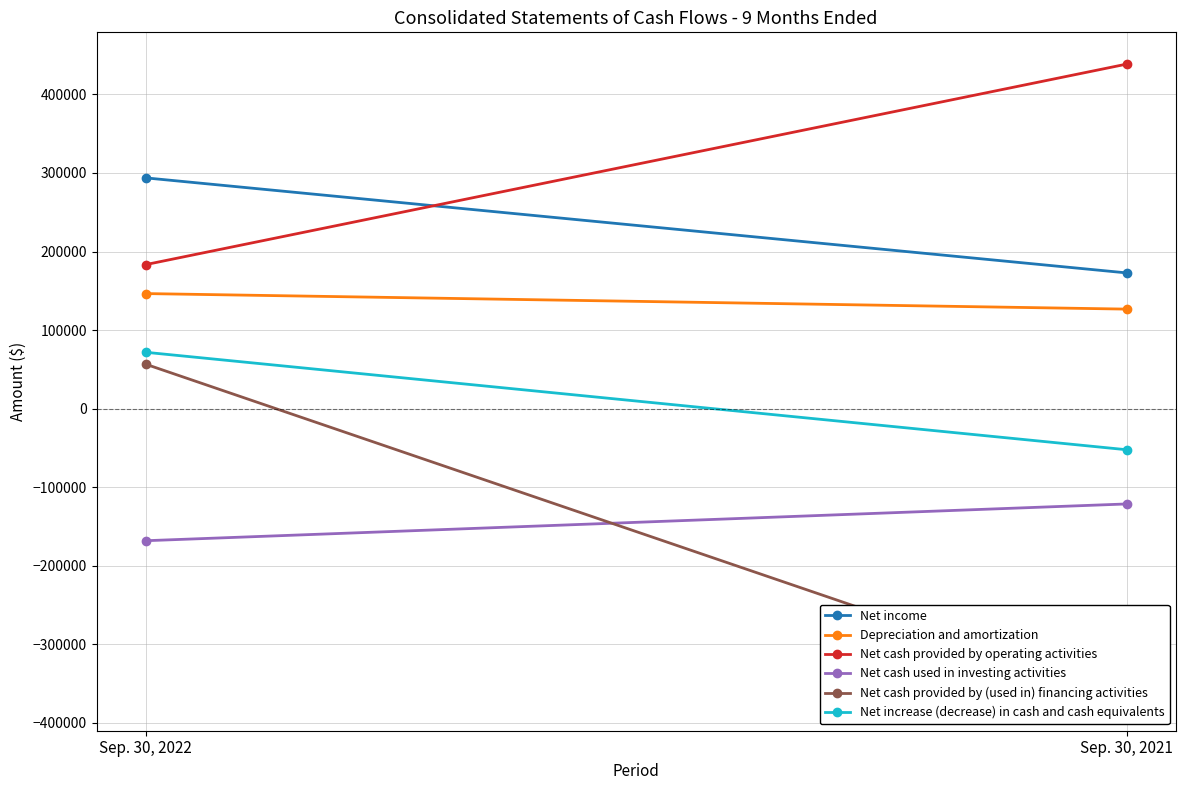

At Sep. 30, 2021, list the series in order from largest to smallest.

Net cash provided by operating activities, Net income, Depreciation and amortization, Net increase (decrease) in cash and cash equivalents, Net cash used in investing activities, Net cash provided by (used in) financing activities